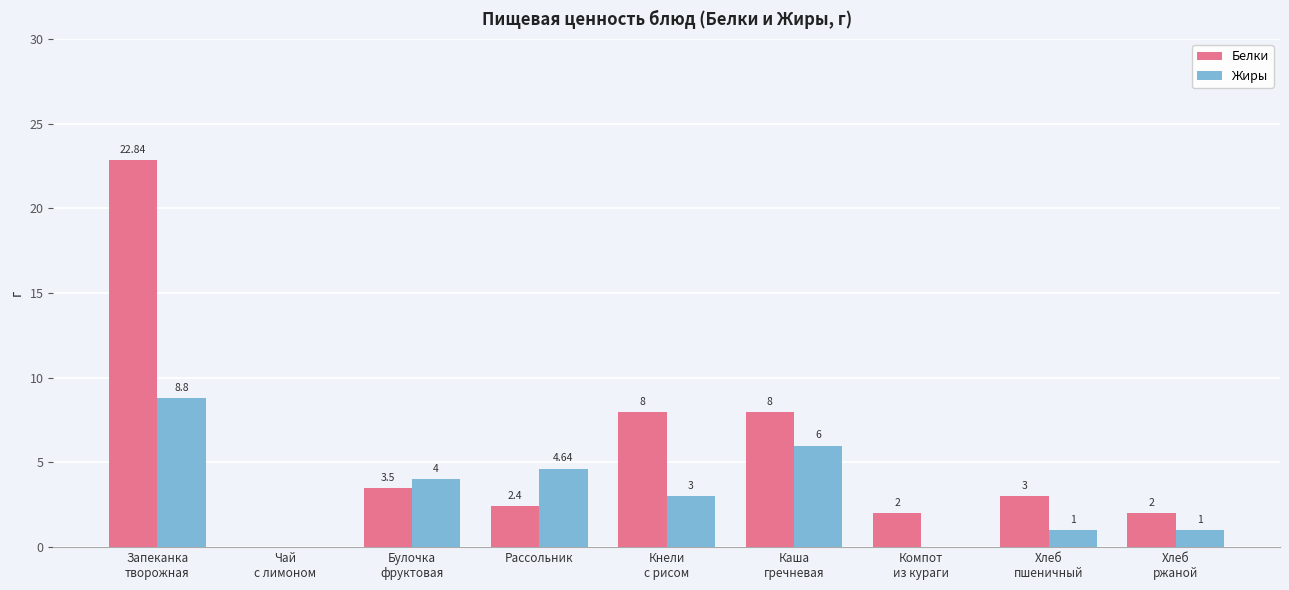

What is the sum of the Жиры values at Рассольник and Хлеб
ржаной?

5.6